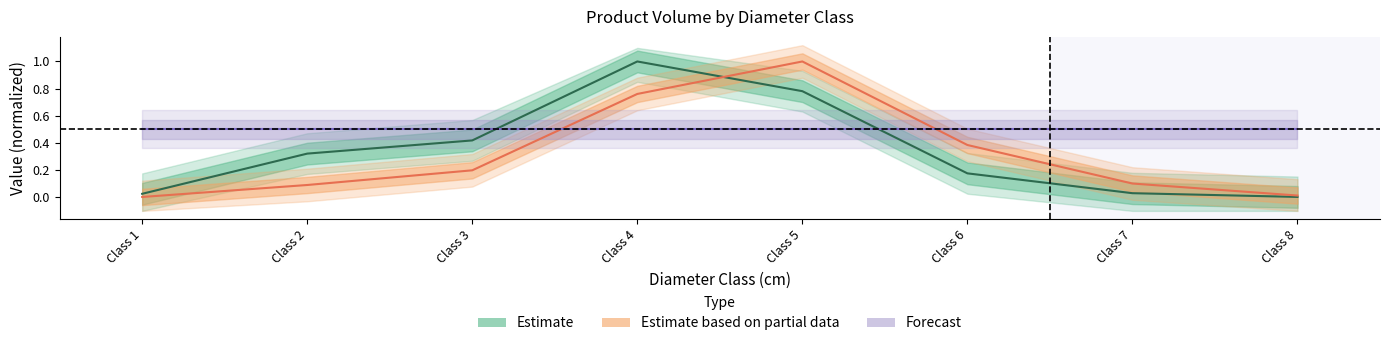

Does the chart display data point markers on the line(s)?

No